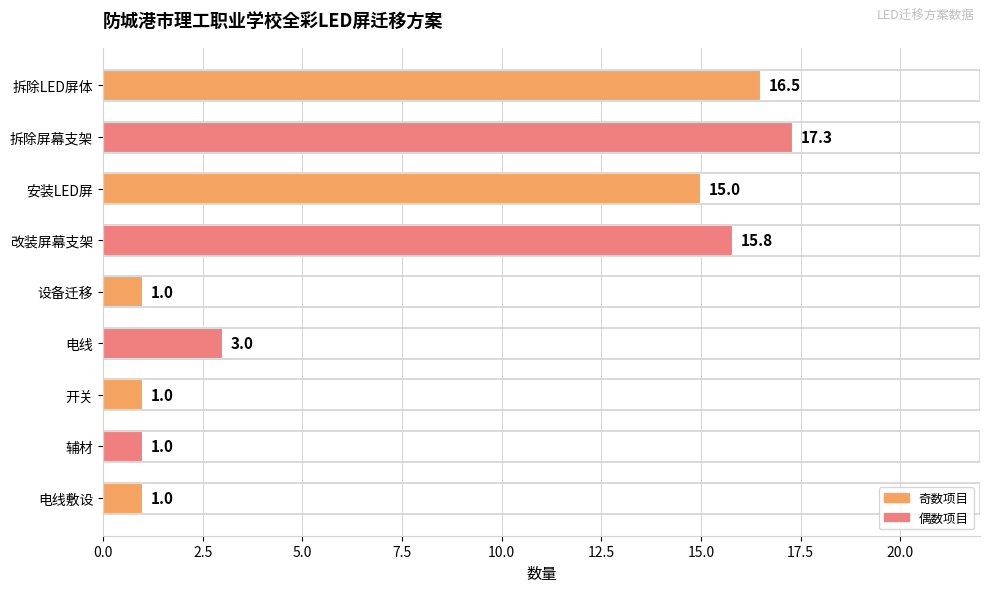

What is the label of the 5th bar from the bottom?

设备迁移